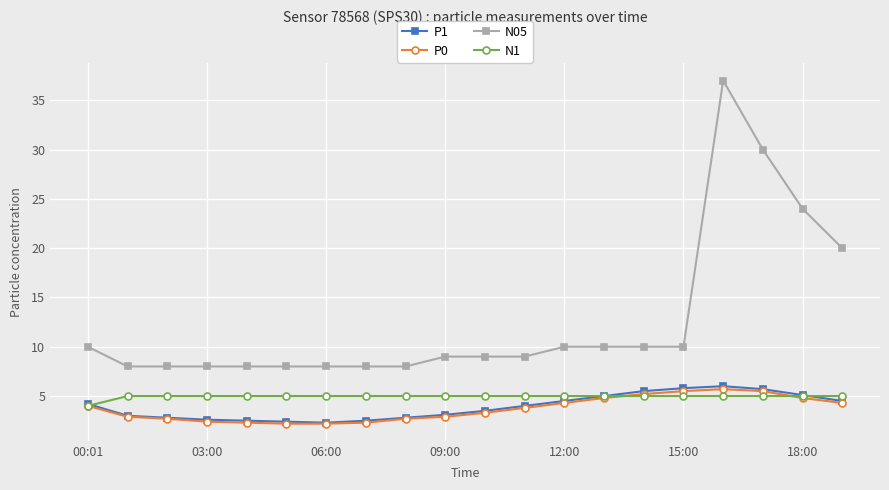

Which series has the largest total across all categories?

N05